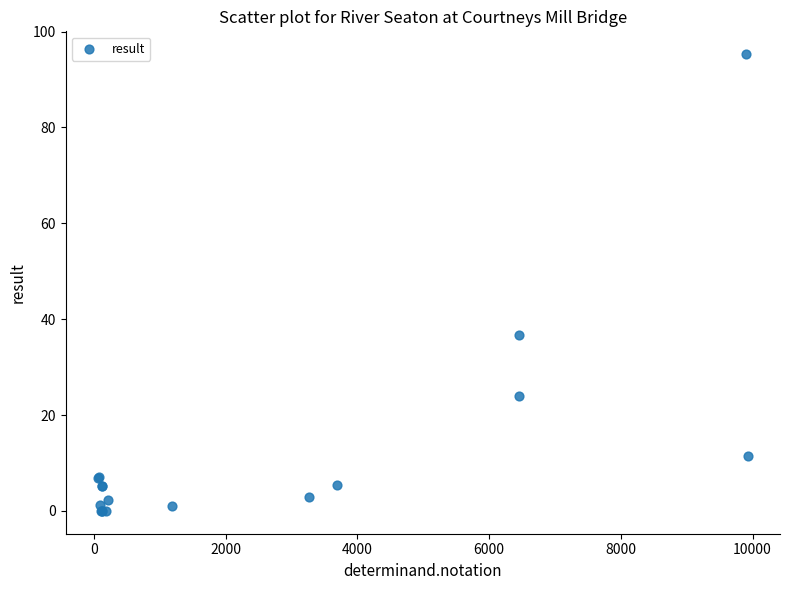

What Y value in the scatter plot is closest to 47?

36.8